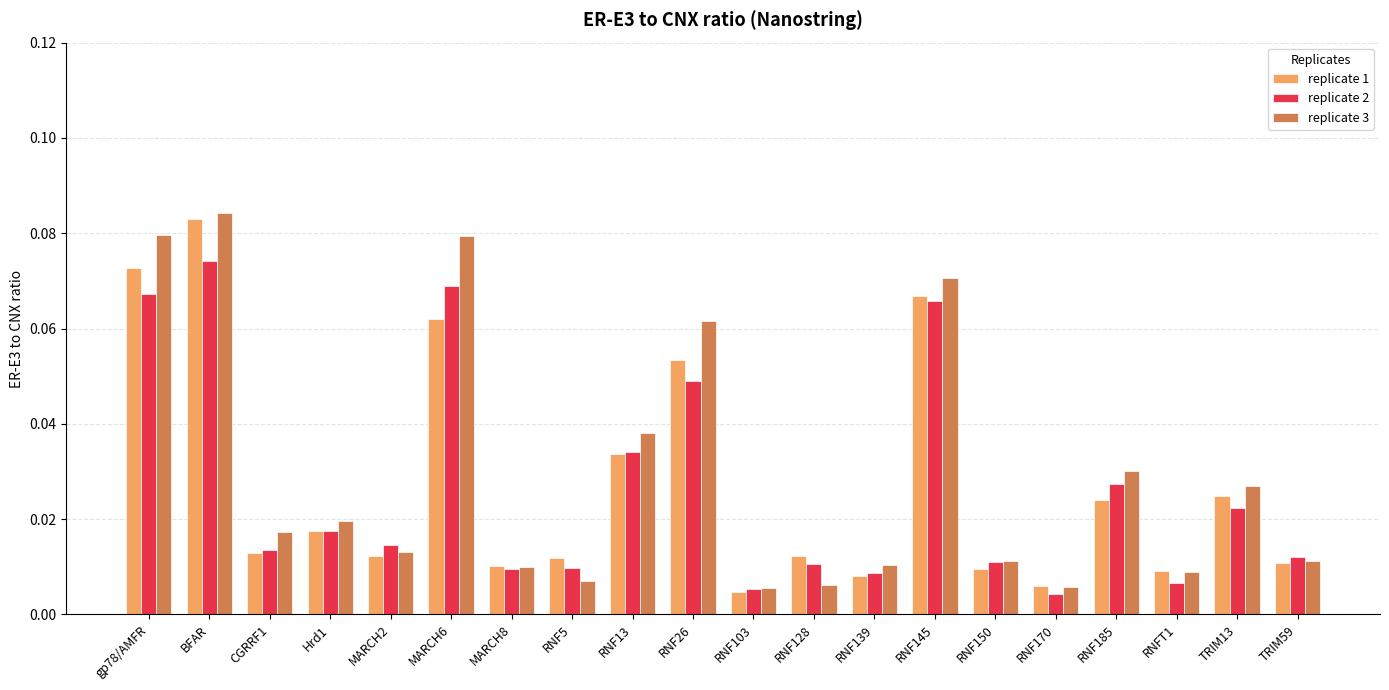

Which category has the highest value in the replicate 3 series?

BFAR